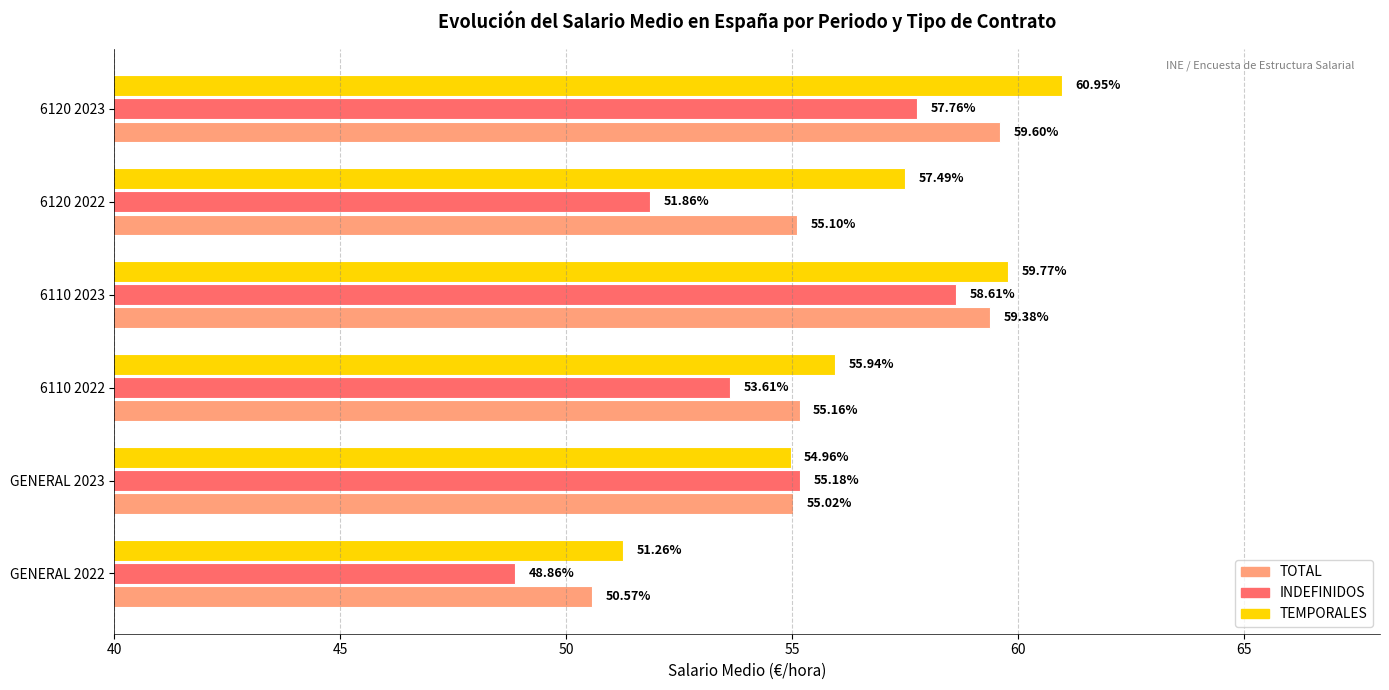

What is the spread (max minus min) of values at GENERAL 2022?

2.4